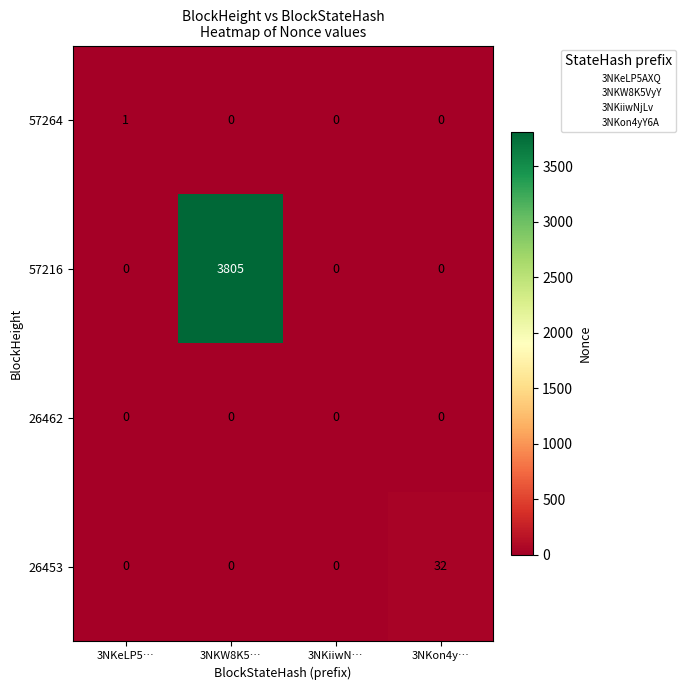

How many values in 57216 are above zero?

1